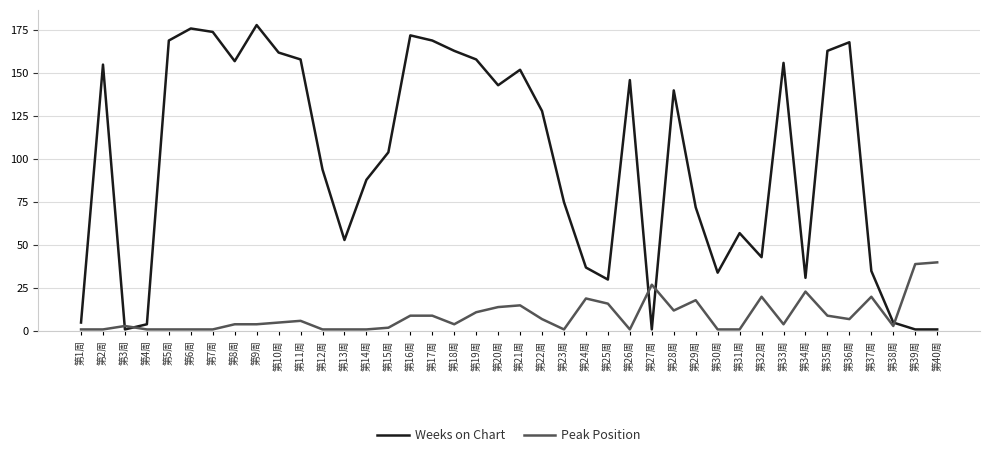

Is it true that Weeks on Chart equals 43 at 第36周?

False